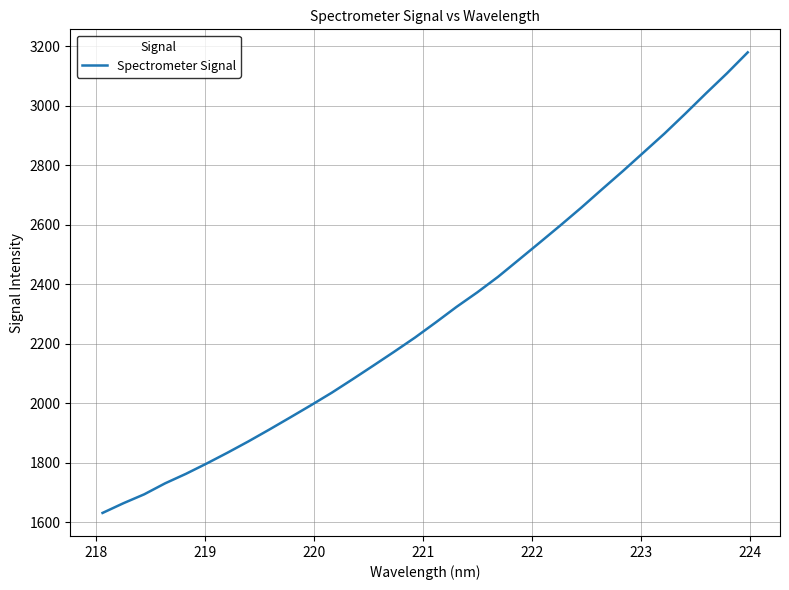

What is the smallest value displayed?

1631.6